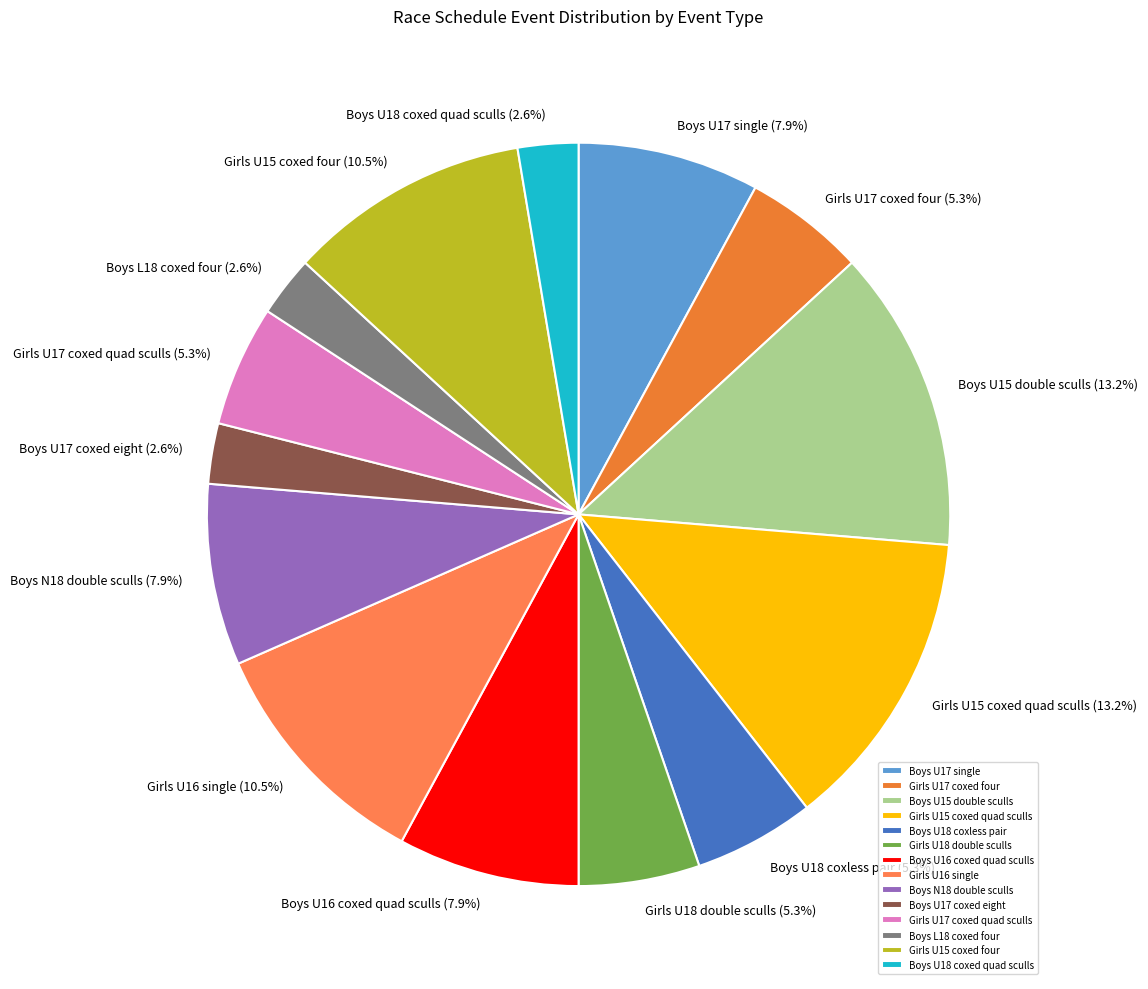

Approximately how many times larger is the value at Boys L18 coxed four compared to Boys U16 coxed quad sculls?

0.3